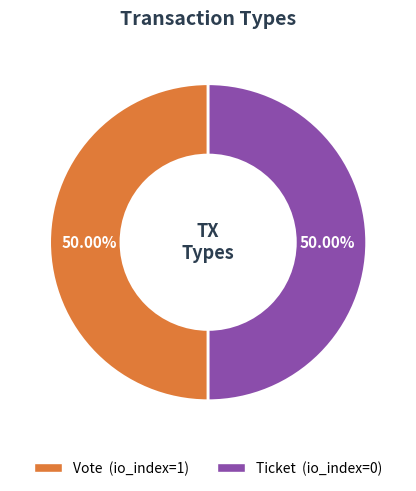

What is the ratio of the value at Ticket to the value at Vote?

1.0